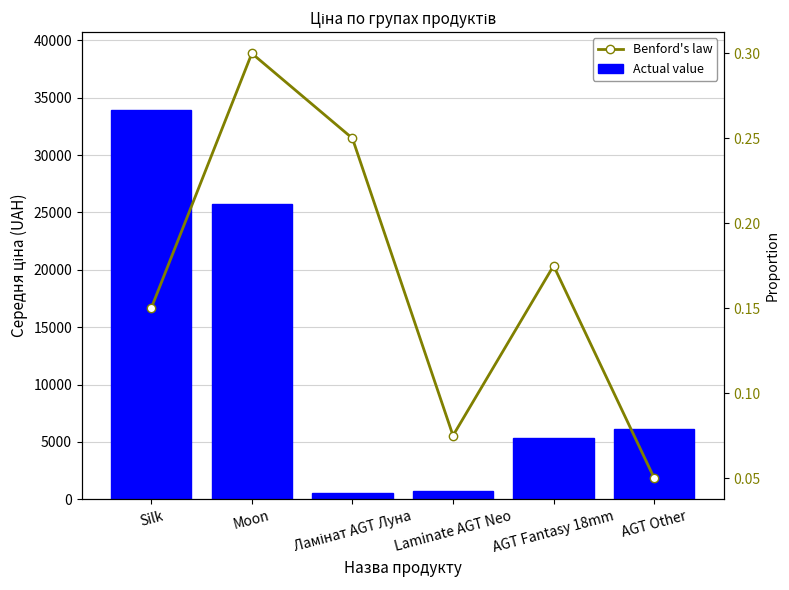

What is the minimum value for Actual value?

535.4